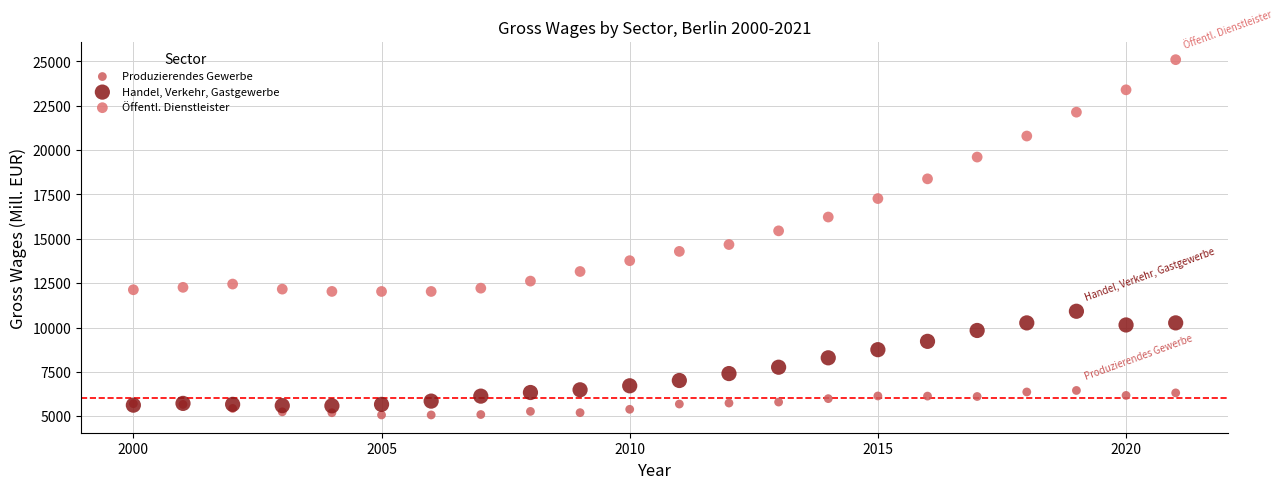

Which series contains the highest Y value?

Öffentl. Dienstleister